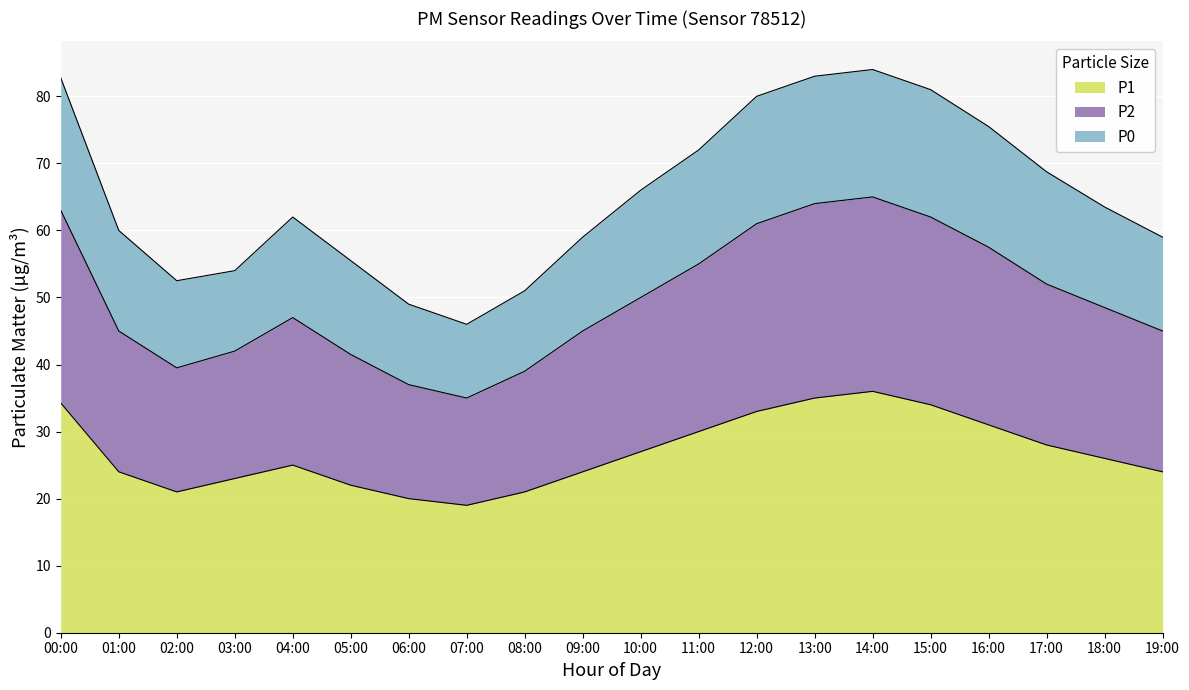

At which label is P1 closest to 27?

10:00